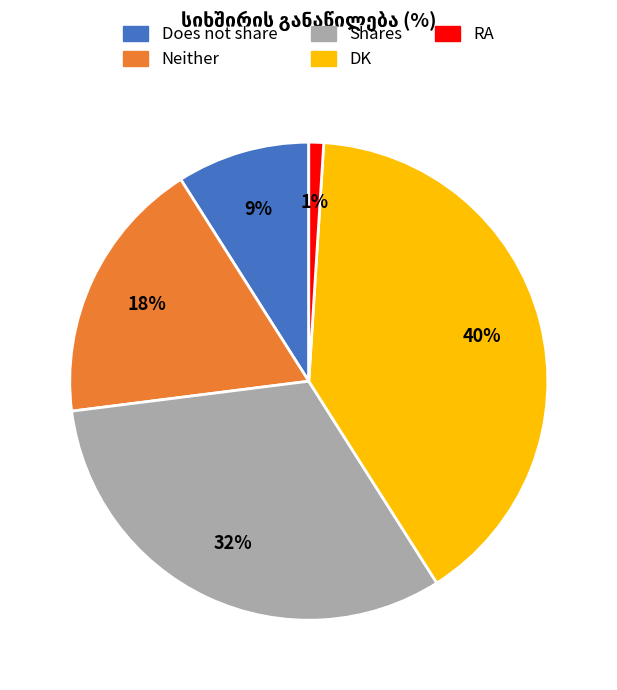

Count the number of slices in the pie.

5